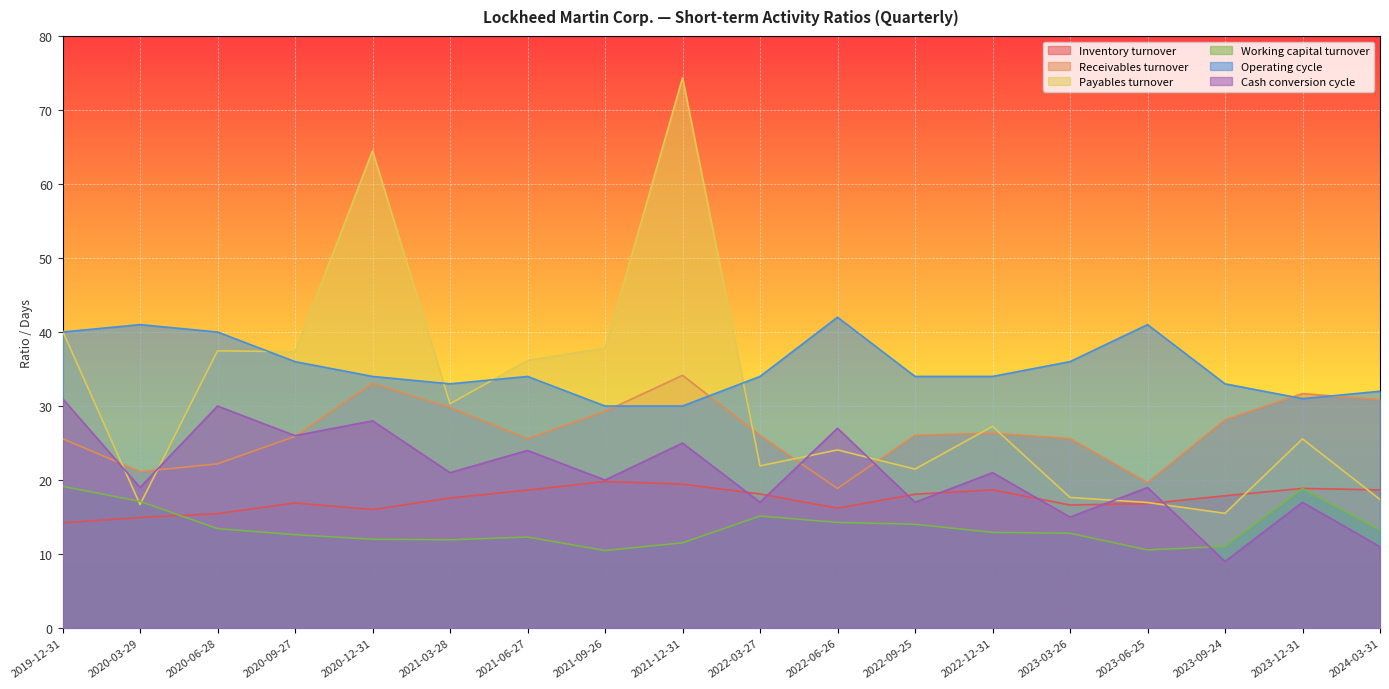

True or false: Payables turnover has a value of 9.3 at 2019-12-31.

False